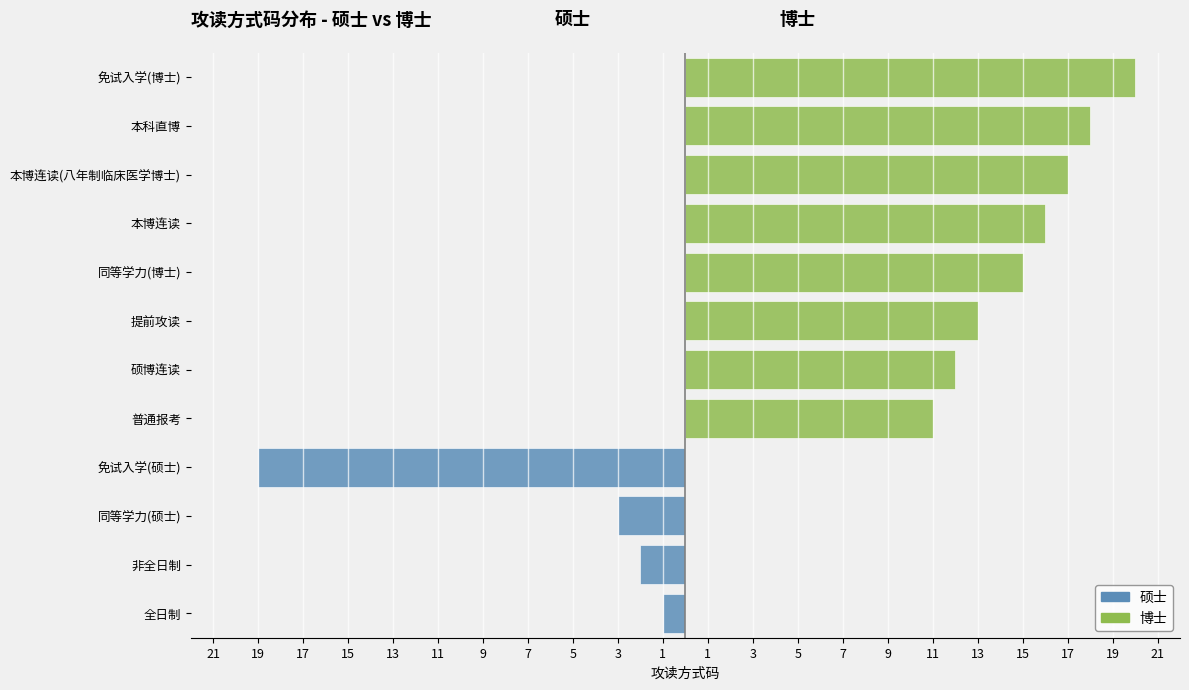

How many data points does each series have?

12